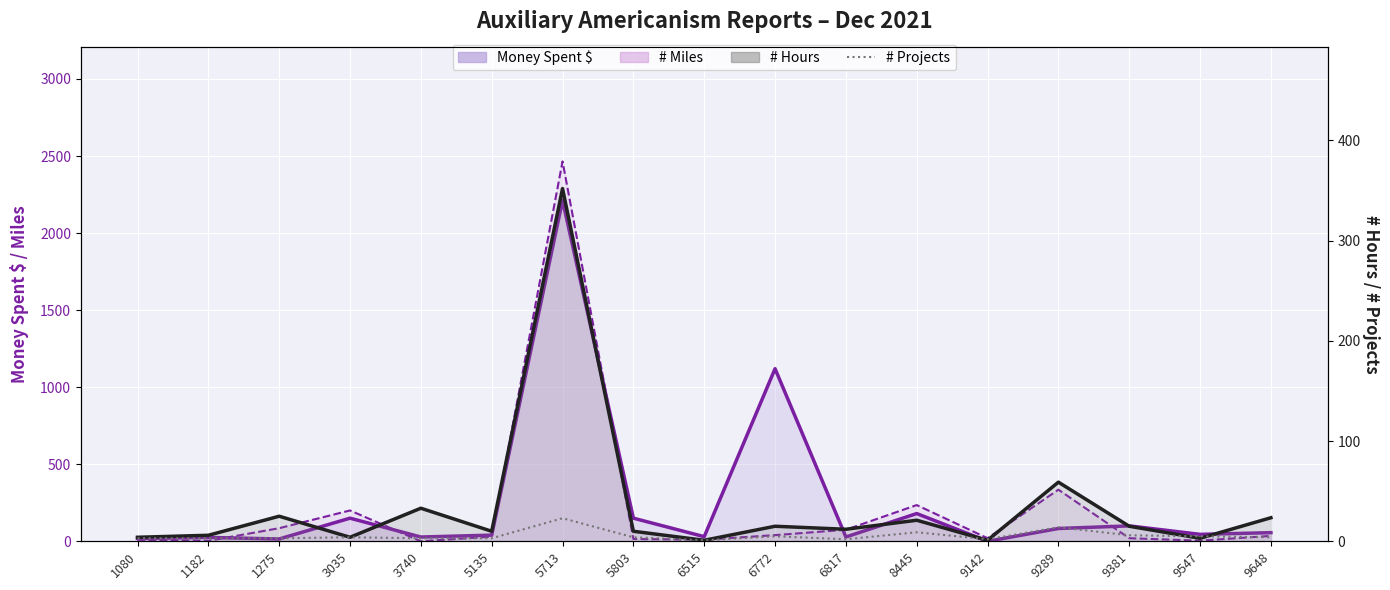

Which series changed the most between 6515 and 6772?

Money Spent $